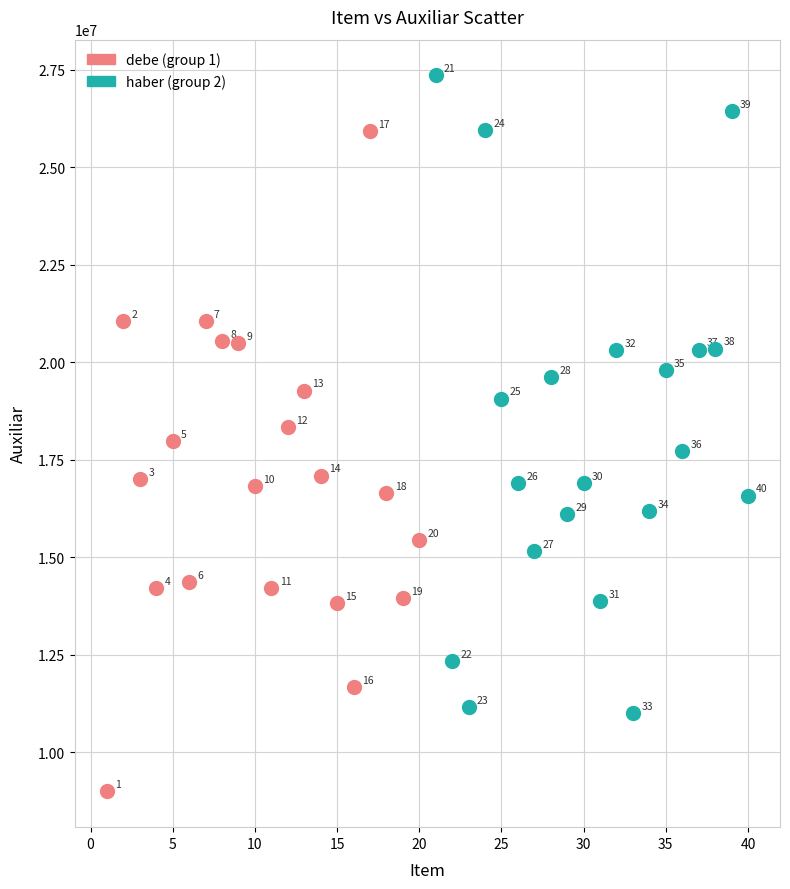

Which series has the largest Y range (max minus min)?

debe (group 1)